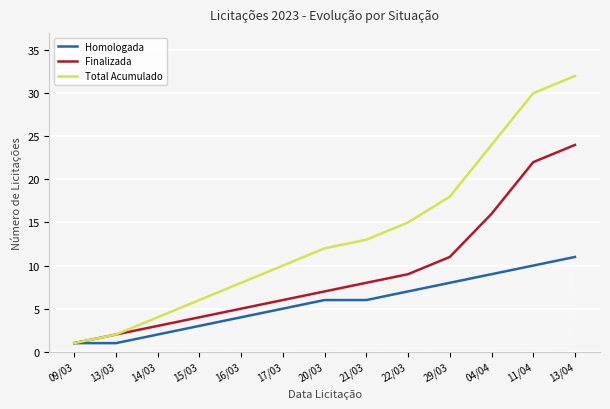

Reading left to right, transcribe all the data shown in this chart.

Homologada: 09/03=1	13/03=1	14/03=2	15/03=3	16/03=4	17/03=5	20/03=6	21/03=6	22/03=7	29/03=8	04/04=9	11/04=10	13/04=11
Finalizada: 09/03=1	13/03=2	14/03=3	15/03=4	16/03=5	17/03=6	20/03=7	21/03=8	22/03=9	29/03=11	04/04=16	11/04=22	13/04=24
Total Acumulado: 09/03=1	13/03=2	14/03=4	15/03=6	16/03=8	17/03=10	20/03=12	21/03=13	22/03=15	29/03=18	04/04=24	11/04=30	13/04=32